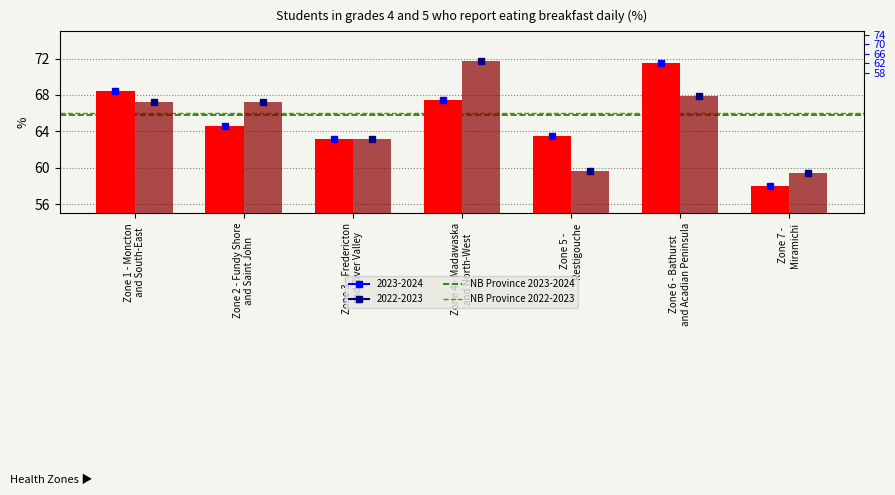

The NB Province 2022-2023 (66.0%) series shows 66.0 at Zone 2 - Fundy Shore
and Saint John. True or false?

True